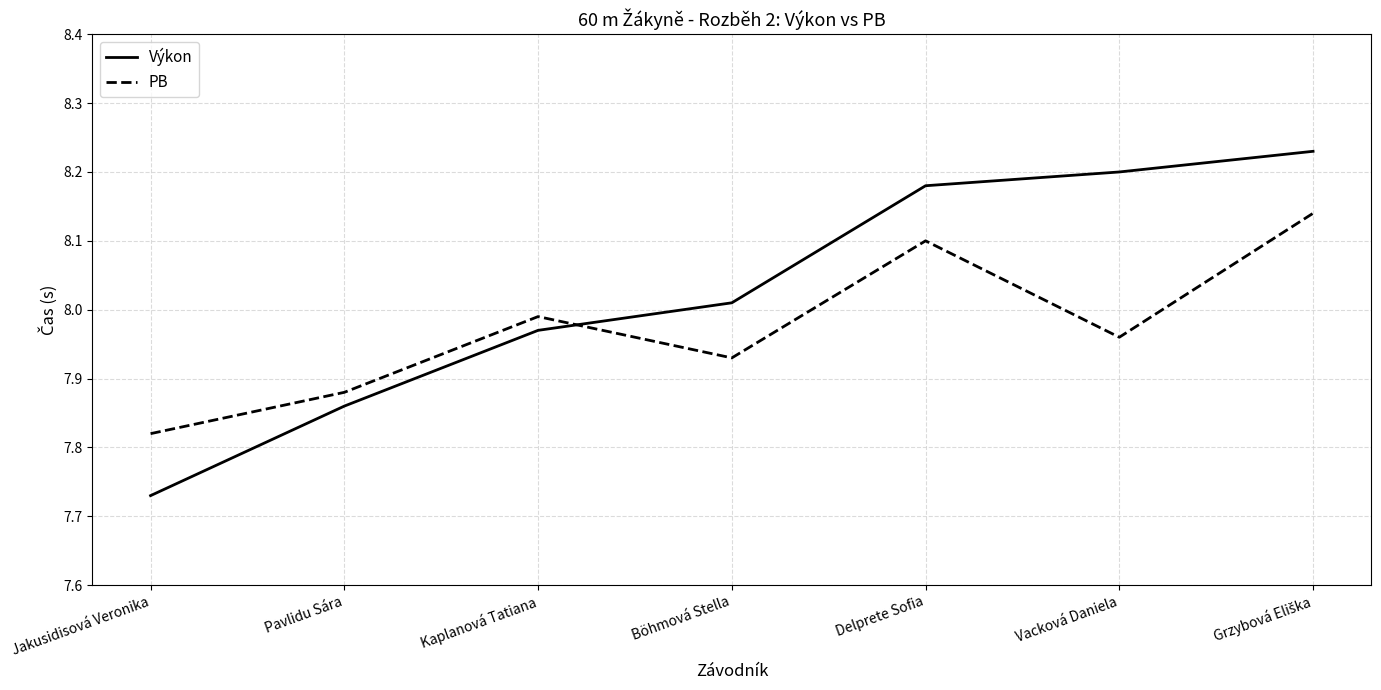

How many interior local peaks does the PB series have?

2